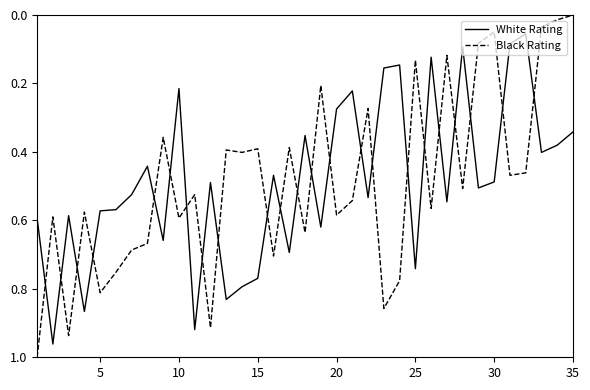

Which series has the widest spread of values?

Black Rating